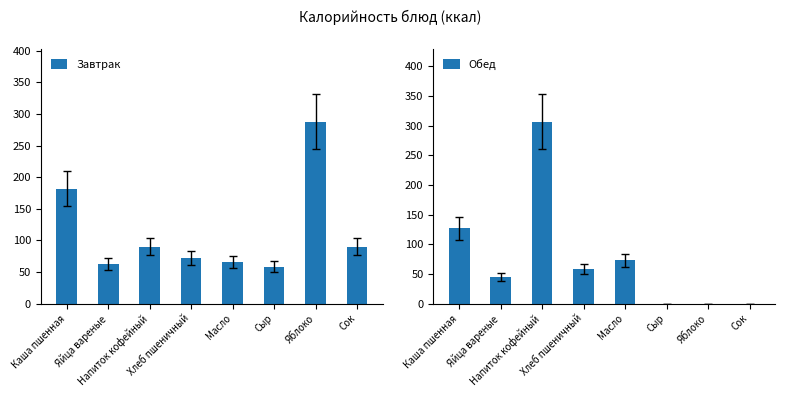

Which series changed the most between Напиток кофейный and Хлеб пшеничный?

Обед